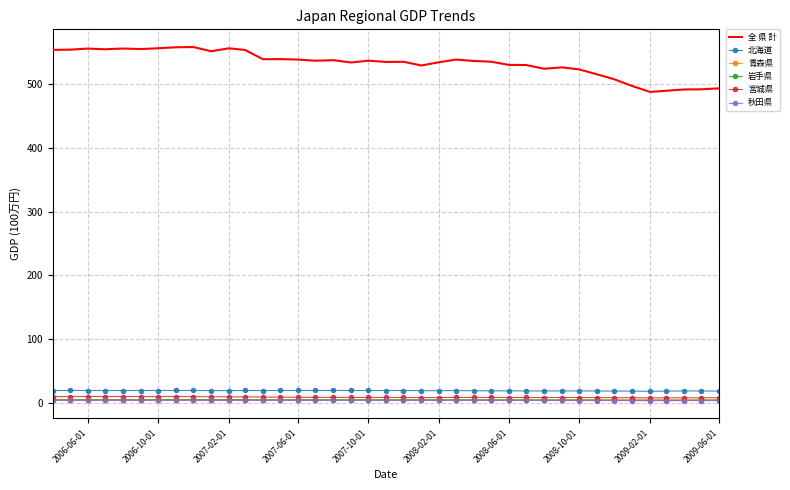

Which series has the largest total across all categories?

全 県 計